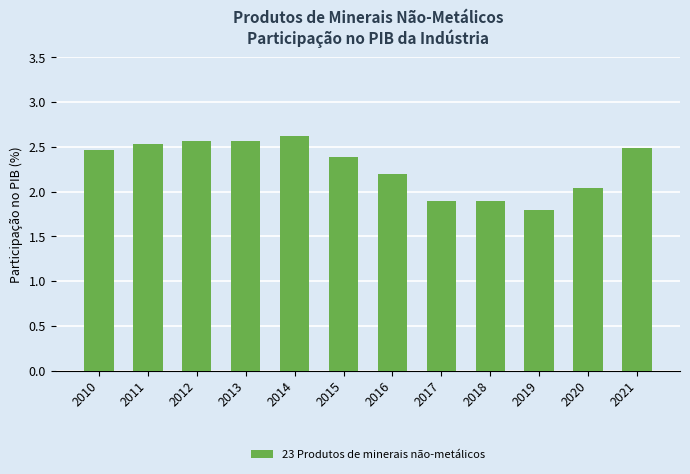

What is the difference between the maximum and minimum values?

0.8